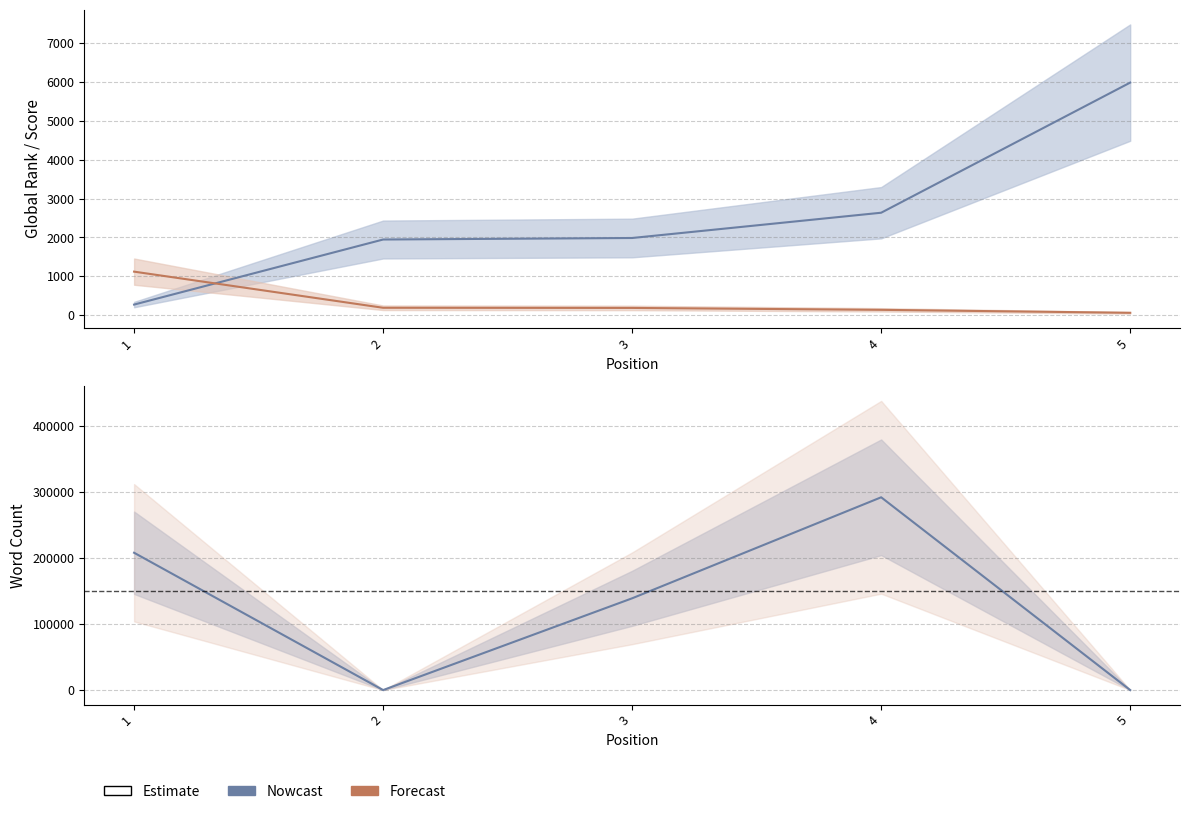

At which category does the chart reach its minimum across all series?

2